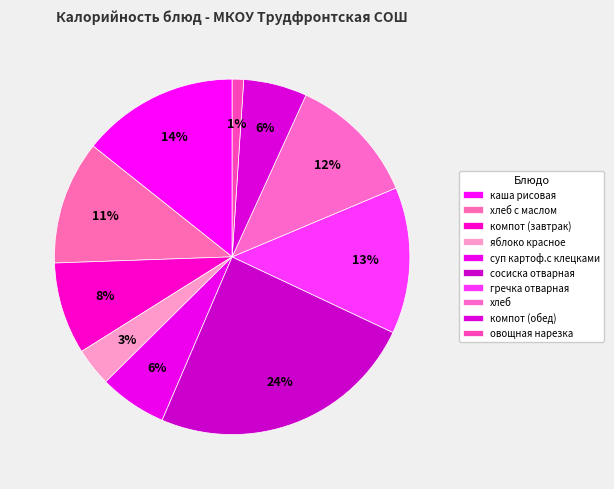

To the nearest percent, what is the difference between the largest and smallest slice percentages?

23%